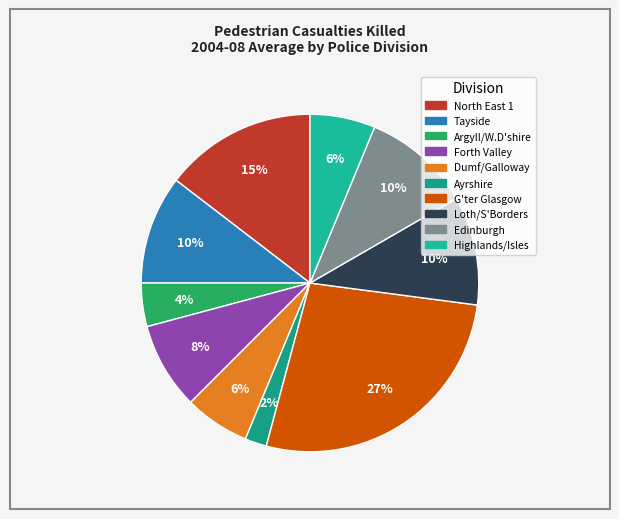

Count the number of slices in the pie.

10